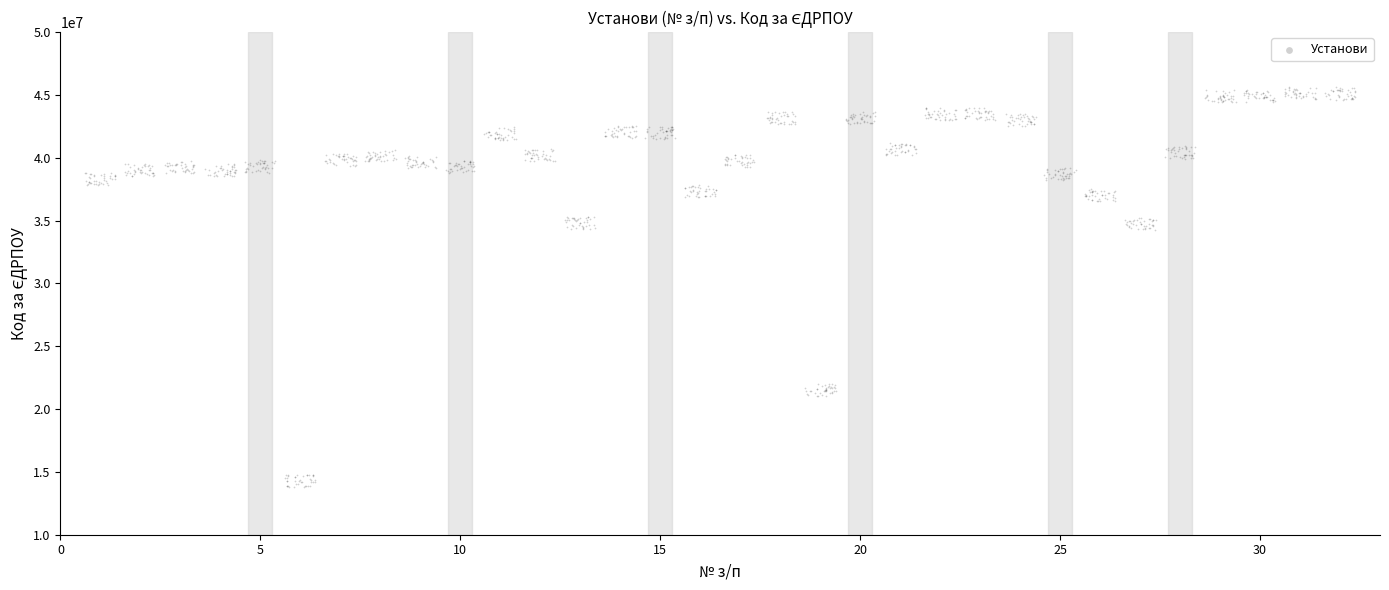

What is the range of X values (max minus min)?

31.8